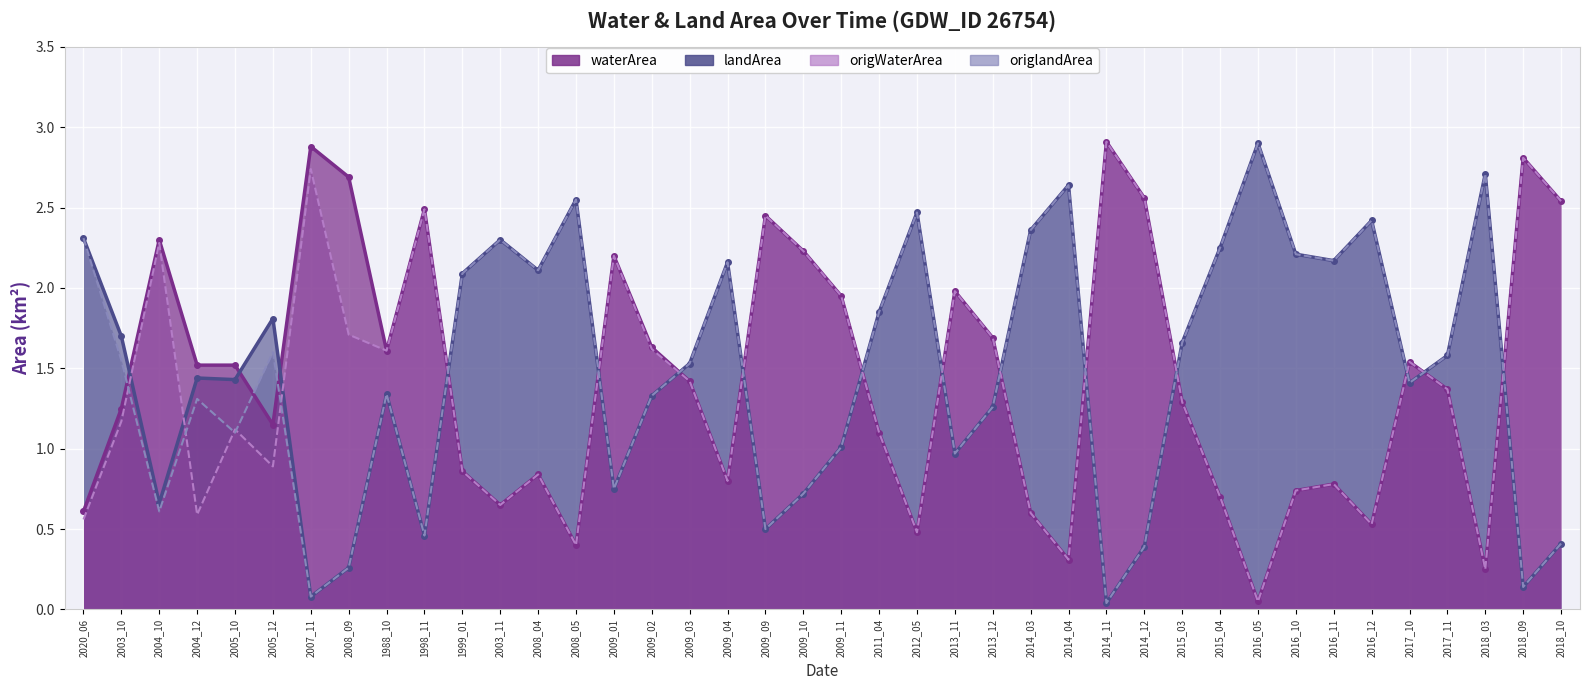

Which category has the highest value across all series?

2014_11